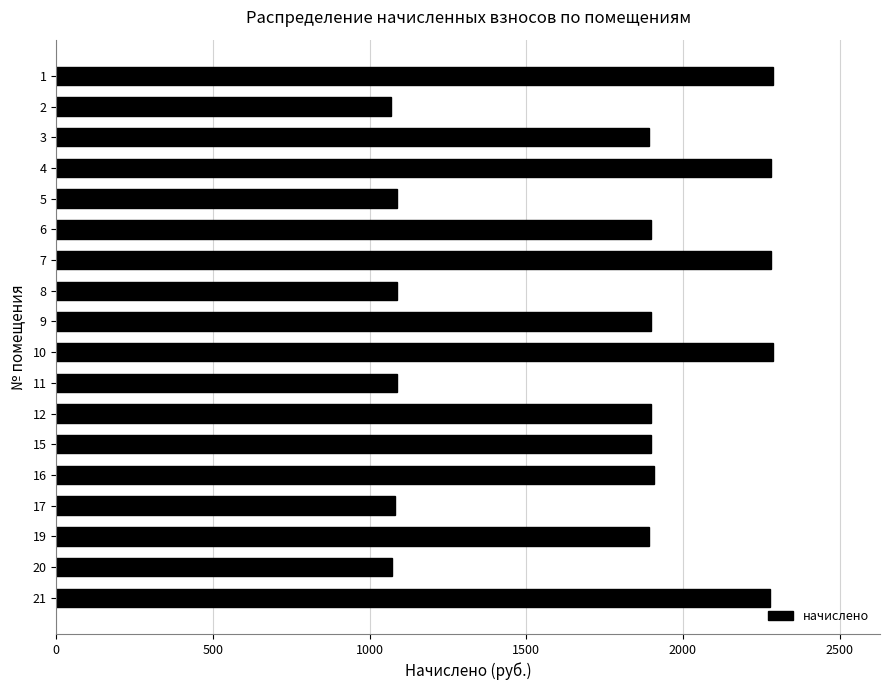

What is the difference between the second highest and second lowest values?

1213.0